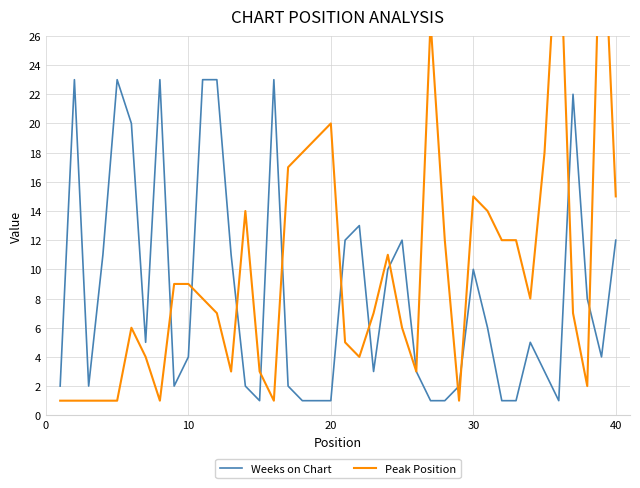

What is the maximum value for Weeks on Chart?

23